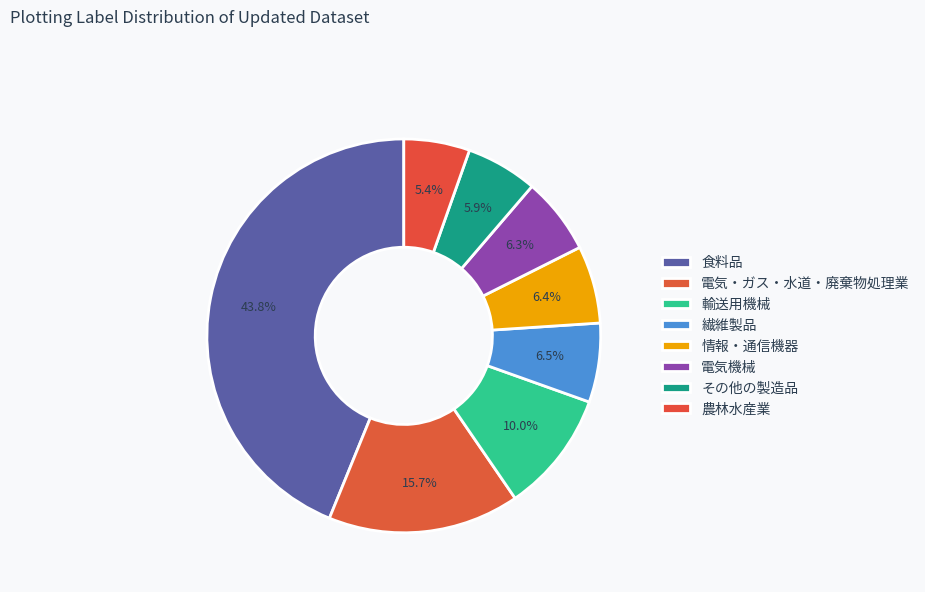

True or false: 電気機械 accounts for 6% of the total.

True